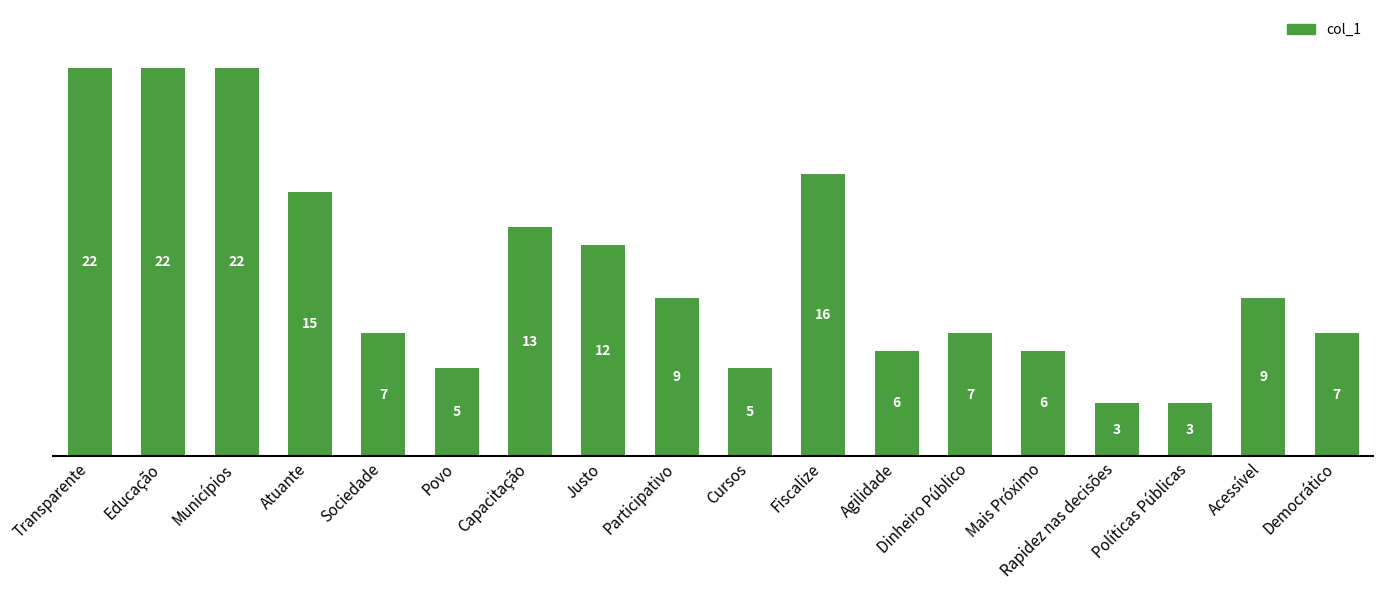

How many distinct data groups are displayed?

1